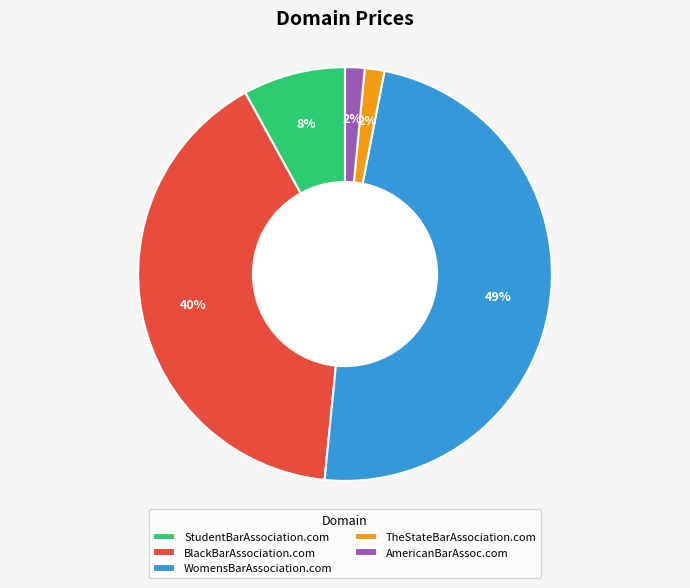

What is the ratio of the value at TheStateBarAssociation.com to the value at AmericanBarAssoc.com?

1.0